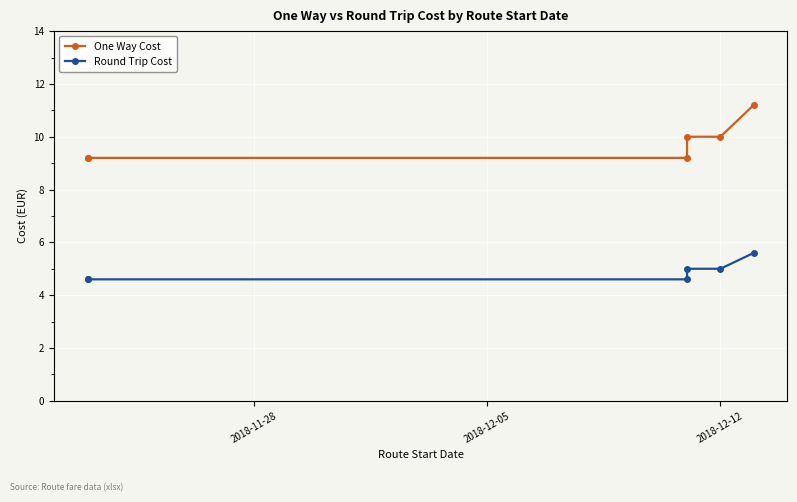

True or false: Round Trip Cost and One Way Cost intersect in this chart.

False